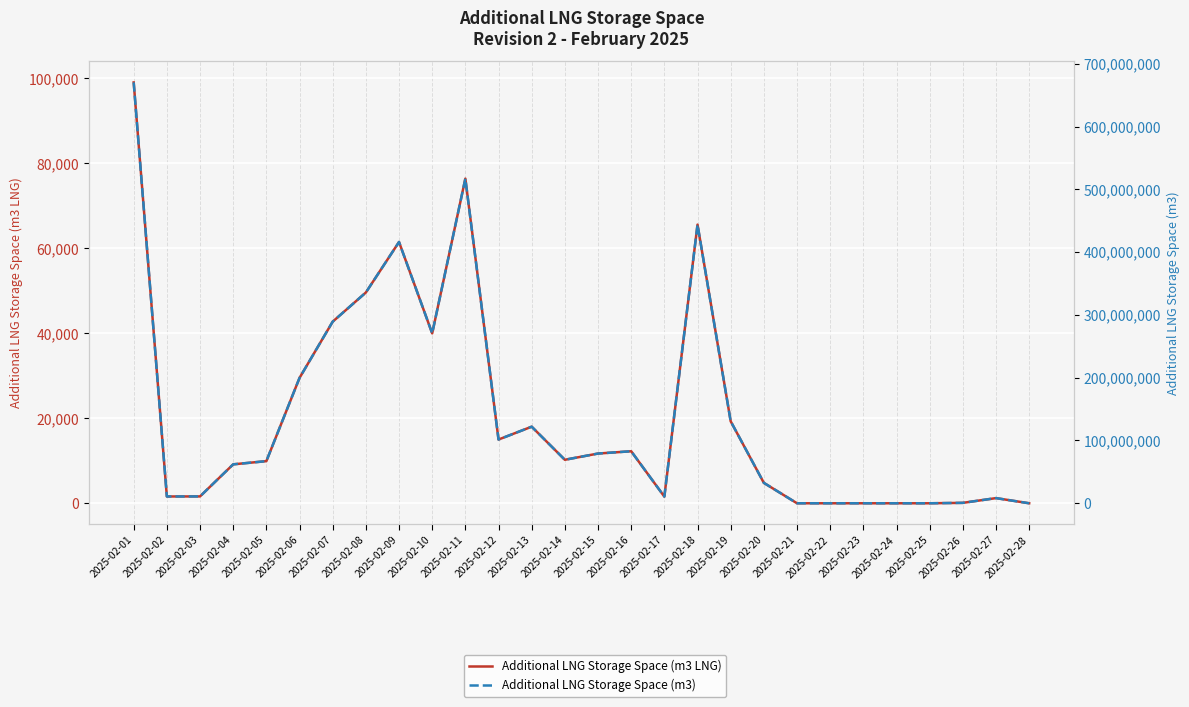

Which has a higher value, 2025-02-19 or 2025-02-22?

2025-02-19